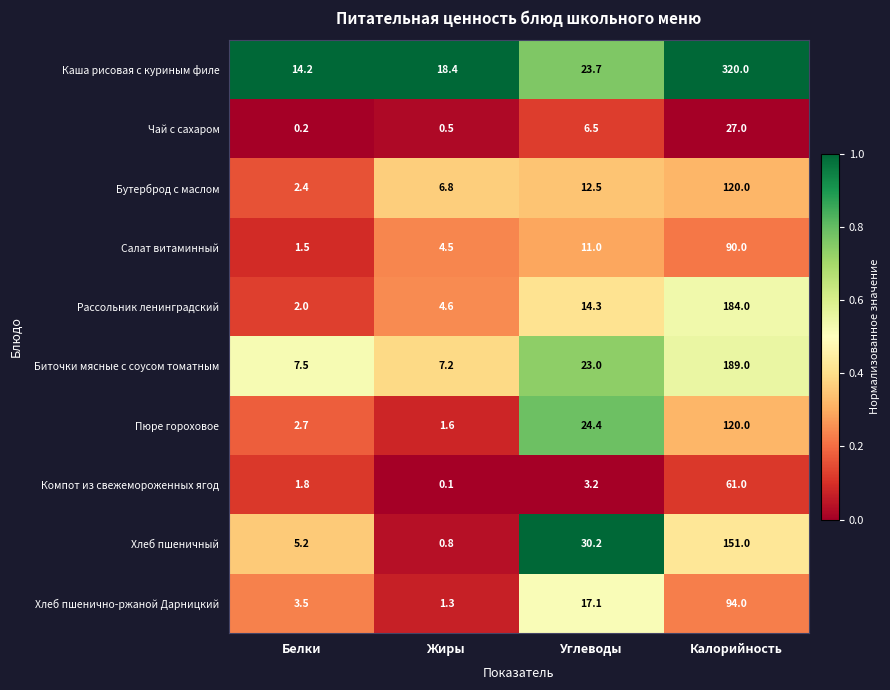

How many data points in Пюре гороховое are above 24?

2